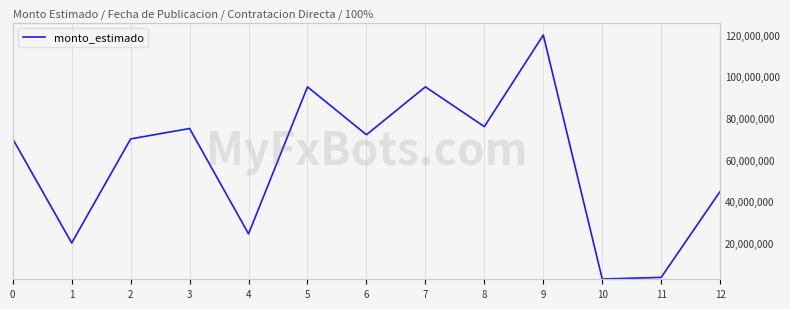

How many lines are shown in the chart?

1